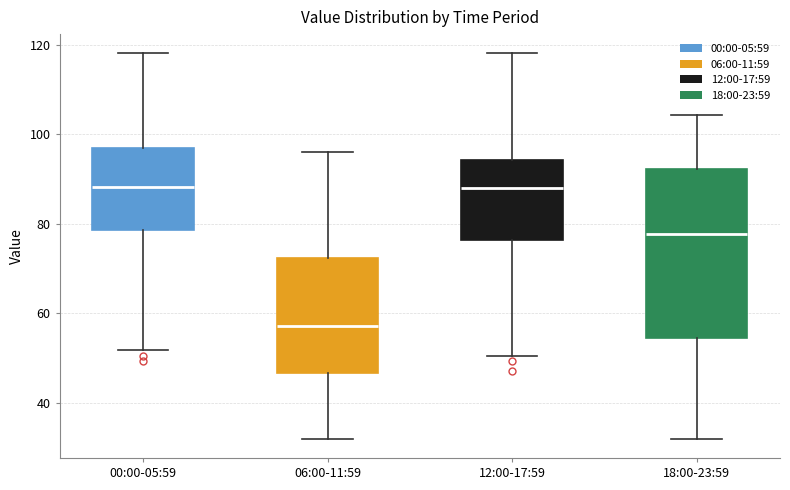

Where is the lower edge of the box for 00:00-05:59 on the y-axis? The values are not printed on the chart, so give them approximately, as read against the axis.

78